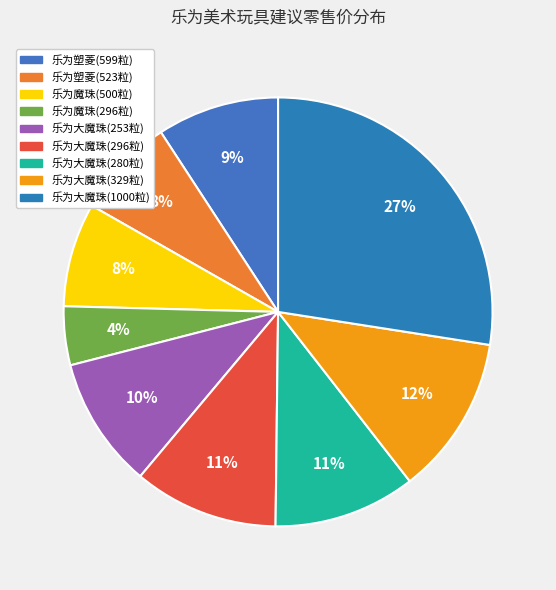

What percentage is the 乐为大魔珠(280粒) slice, to the nearest percent?

11%